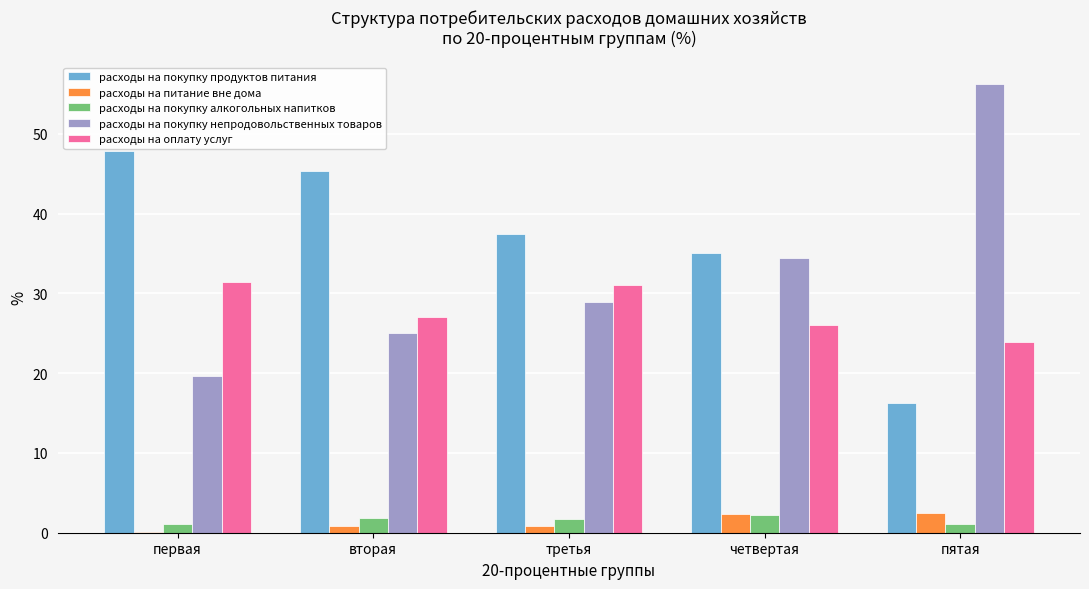

Where is расходы на покупку продуктов питания nearest to the value 32?

четвертая